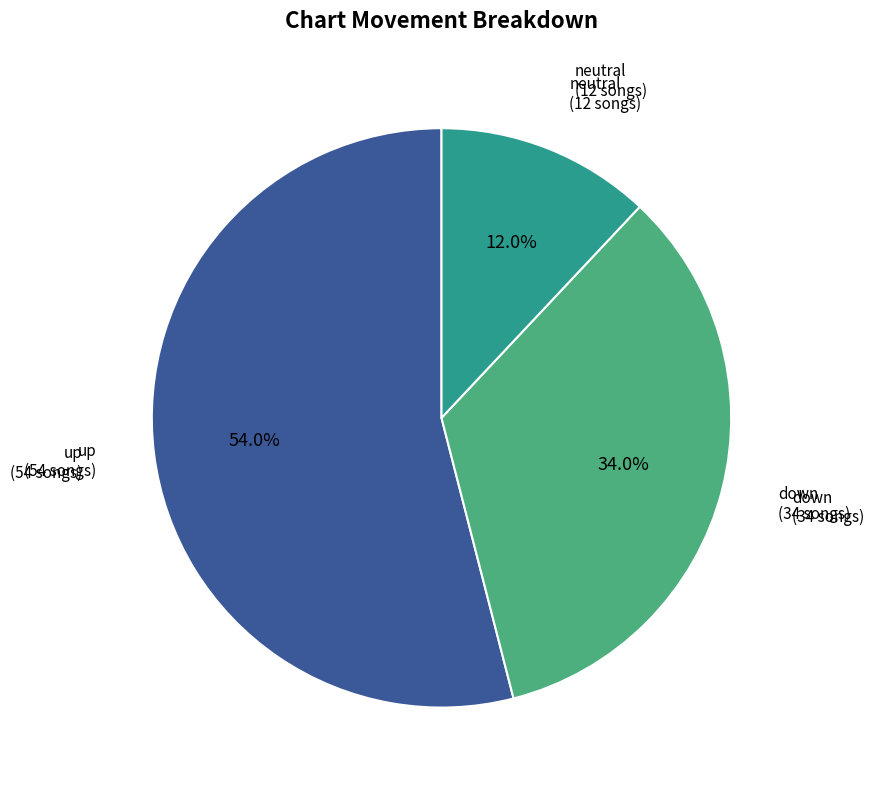

Is there a majority slice in this chart?

Yes